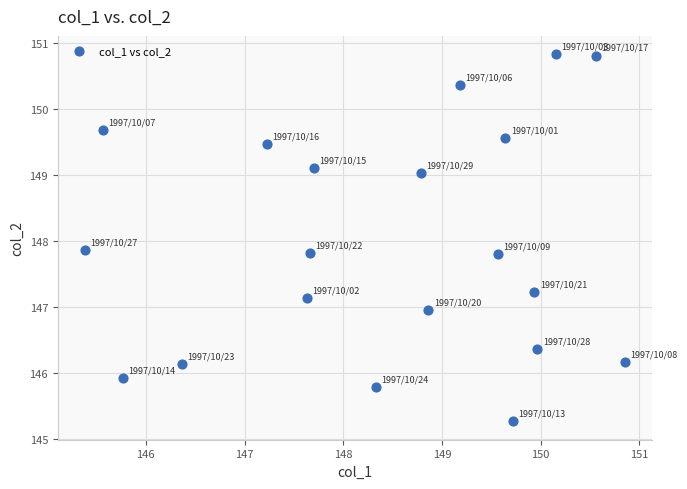

What is the range of Y values (max minus min)?

5.6